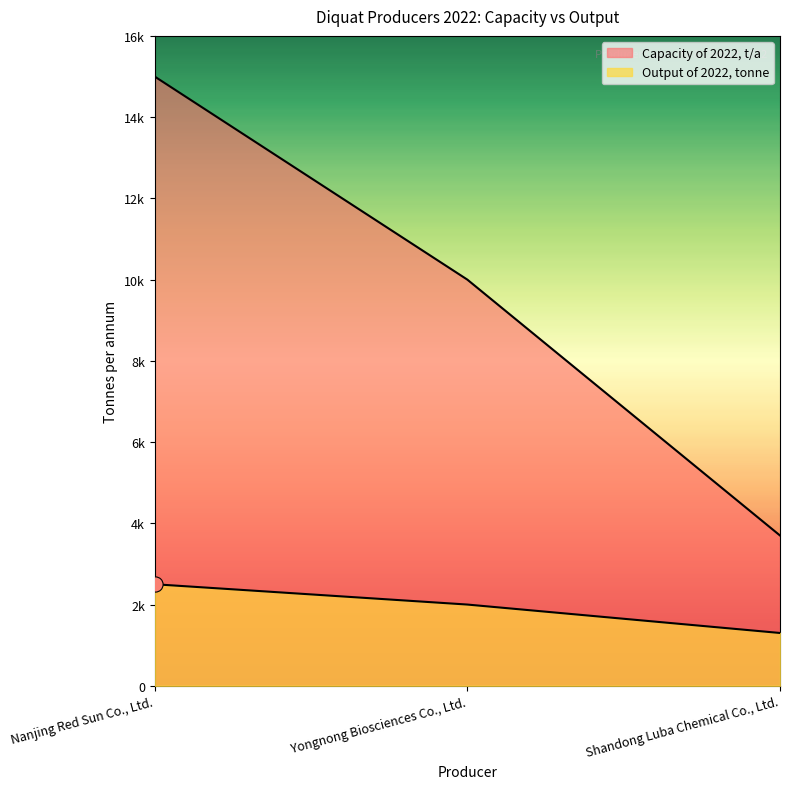

Which series has the widest spread of Y values?

Capacity of 2022, t/a